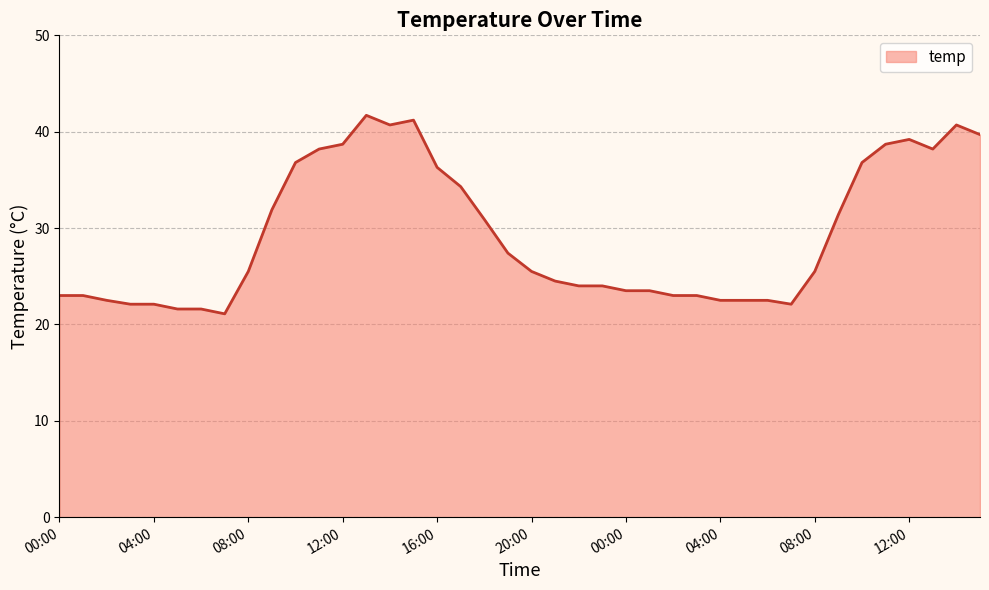

What is the difference between the maximum and minimum values?

20.6